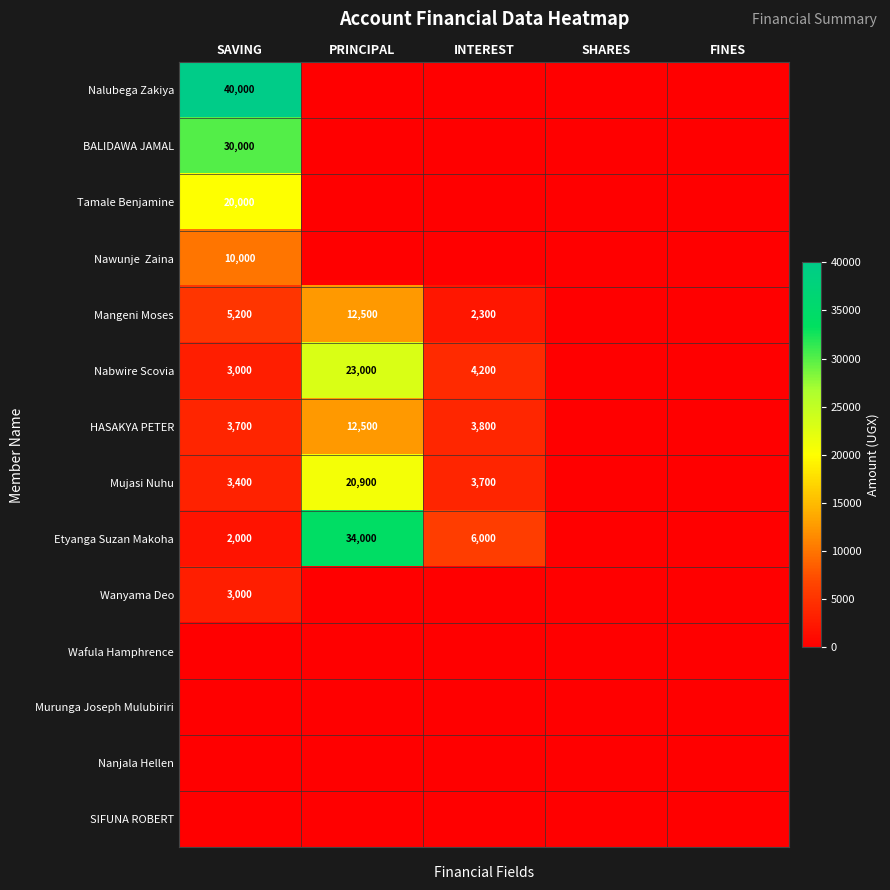

True or false: Mangeni Moses has a value of 12500 at PRINCIPAL.

True